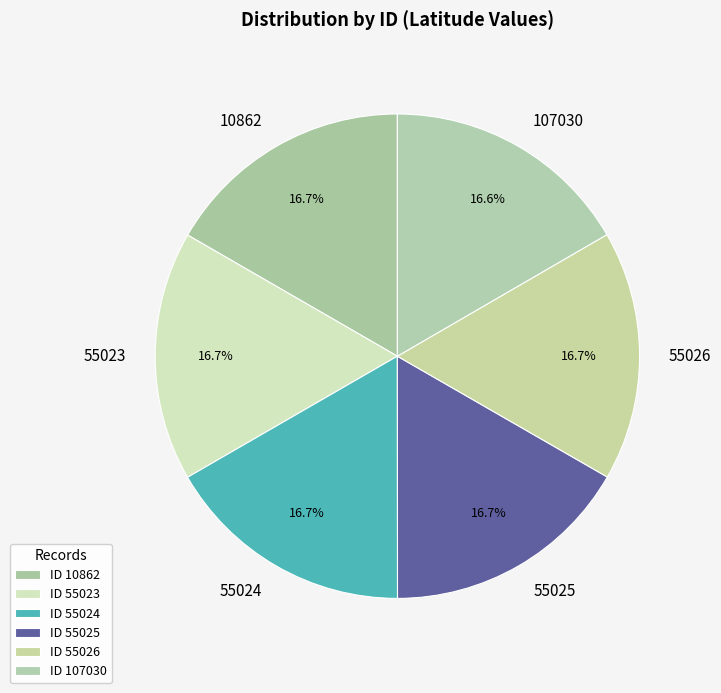

Combined, do 55025 and 55024 account for over 50%?

No